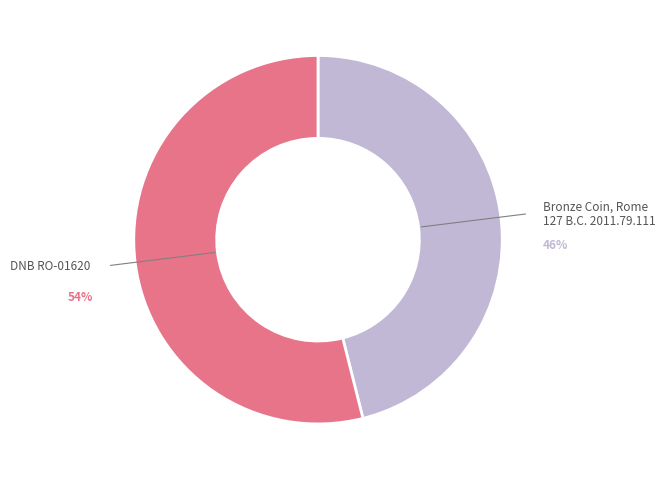

To the nearest percent, what is the average slice percentage?

50%